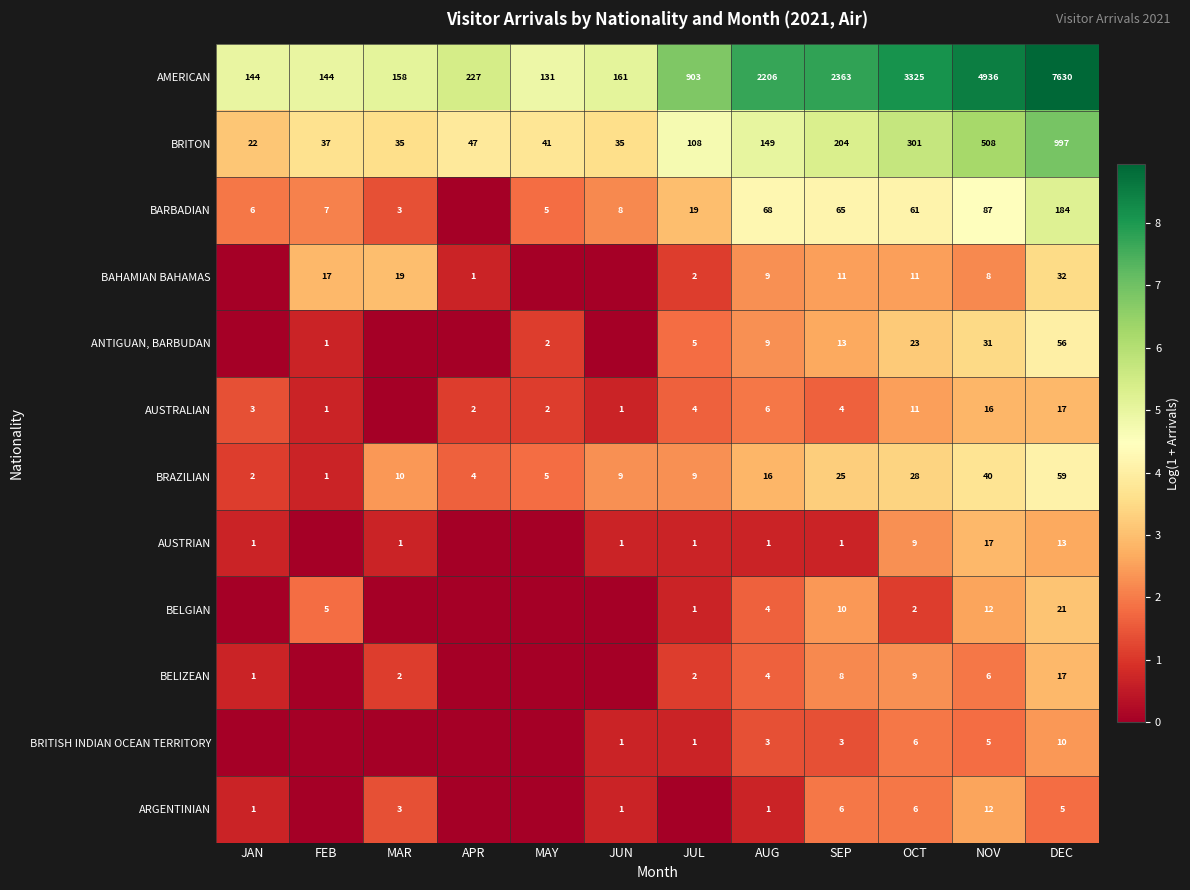

What is the spread (max minus min) of values at DEC?

7625